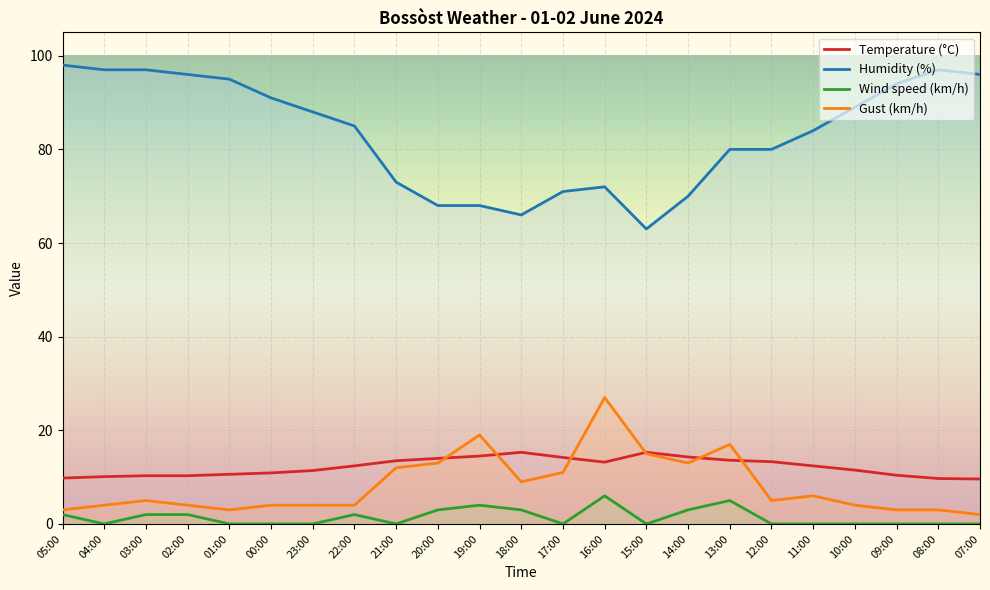

Reading right to left, transcribe all the data shown in this chart.

Temperature (°C): 9.6	9.7	10.4	11.5	12.4	13.3	13.6	14.3	15.3	13.2	14.2	15.3	14.5	14.0	13.5	12.4	11.4	10.9	10.6	10.3	10.3	10.1	9.8
Humidity (%): 96.0	97.0	94.0	89.0	84.0	80.0	80.0	70.0	63.0	72.0	71.0	66.0	68.0	68.0	73.0	85.0	88.0	91.0	95.0	96.0	97.0	97.0	98.0
Wind speed (km/h): 0.0	0.0	0.0	0.0	0.0	0.0	5.0	3.0	0.0	6.0	0.0	3.0	4.0	3.0	0.0	2.0	0.0	0.0	0.0	2.0	2.0	0.0	2.0
Gust (km/h): 2.0	3.0	3.0	4.0	6.0	5.0	17.0	13.0	15.0	27.0	11.0	9.0	19.0	13.0	12.0	4.0	4.0	4.0	3.0	4.0	5.0	4.0	3.0